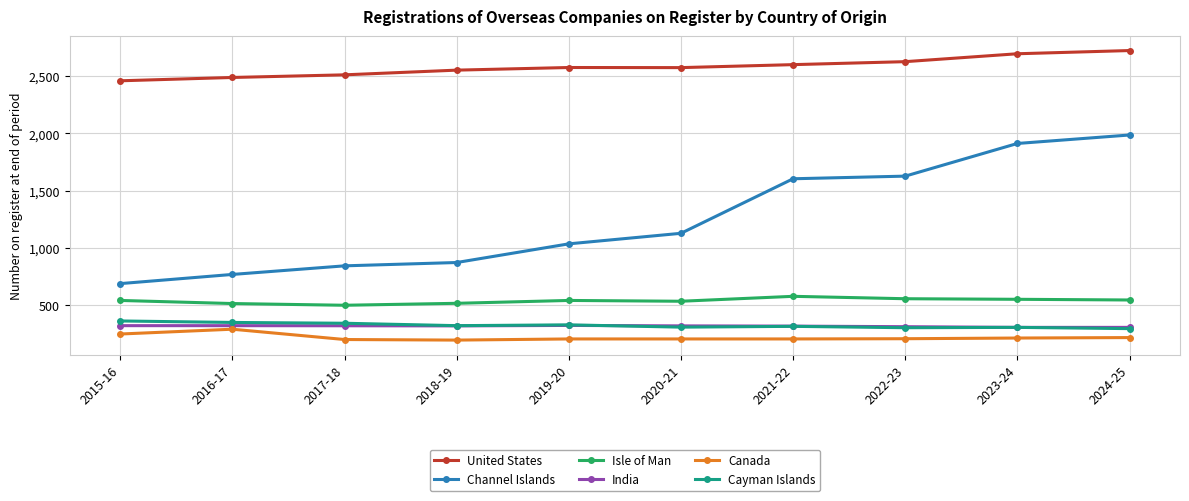

Is the value of United States at 2024-25 greater than the value of Cayman Islands at 2020-21?

Yes